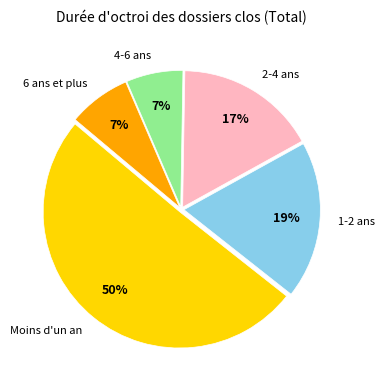

To the nearest percent, what is the average slice percentage?

20%